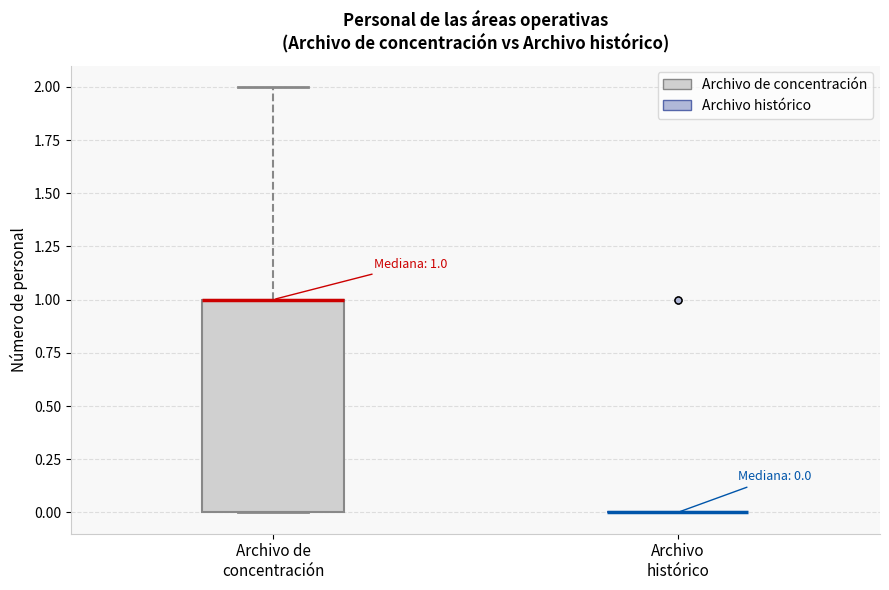

Which box is the tallest, from its lower edge to its upper edge?

Archivo de concentración